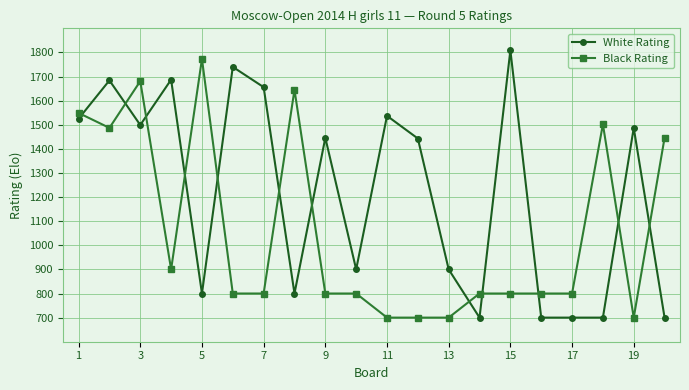

Rank the series by their maximum value, from lowest to highest.

Black Rating, White Rating